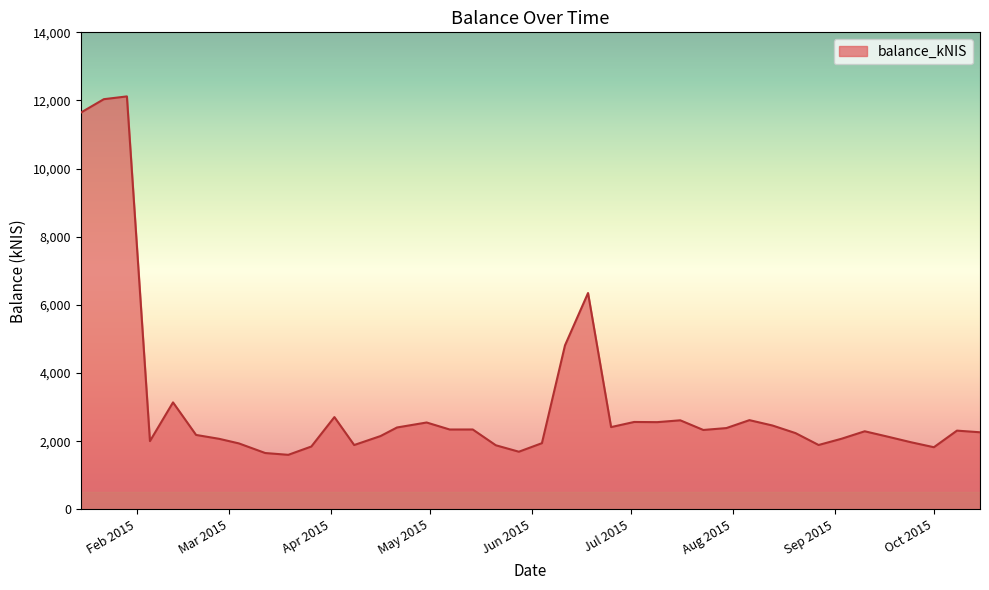

Rank the categories by value from highest to lowest.

2015-01-29, 2015-01-22, 2015-01-15, 2015-06-18, 2015-06-11, 2015-02-12, 2015-04-02, 2015-08-06, 2015-07-16, 2015-07-02, 2015-07-09, 2015-04-30, 2015-08-13, 2015-06-25, 2015-04-21, 2015-07-30, 2015-05-14, 2015-05-07, 2015-07-23, 2015-10-08, 2015-09-10, 2015-10-15, 2015-08-20, 2015-02-19, 2015-04-16, 2015-09-17, 2015-09-03, 2015-02-26, 2015-02-05, 2015-09-24, 2015-06-04, 2015-03-04, 2015-08-27, 2015-04-08, 2015-05-21, 2015-03-26, 2015-10-01, 2015-05-28, 2015-03-12, 2015-03-19